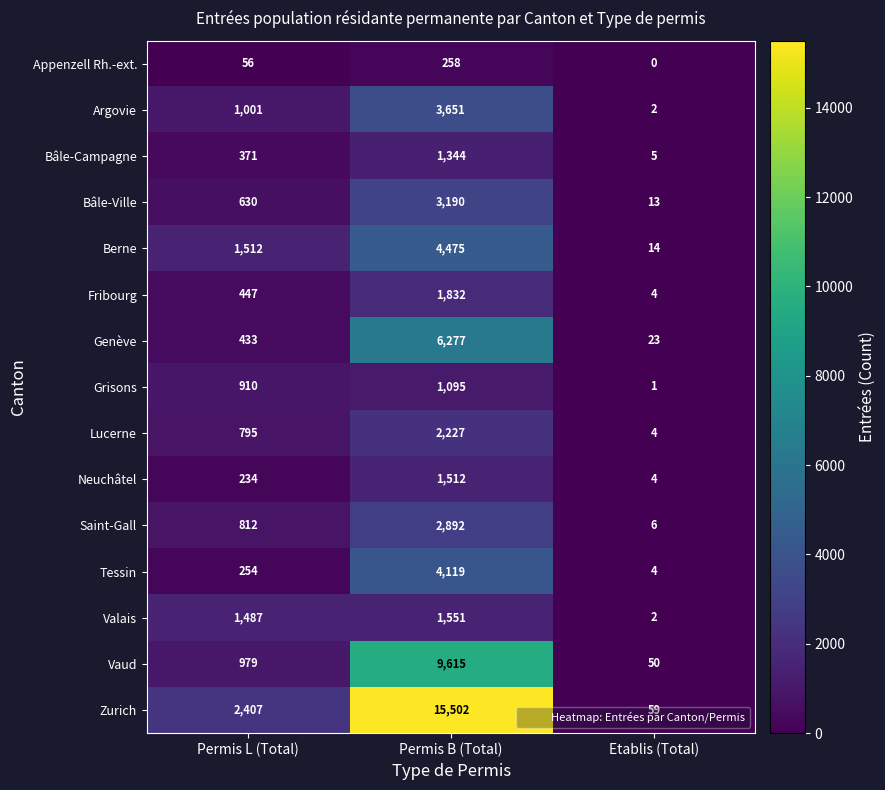

Which series has the largest total across all categories?

Zurich